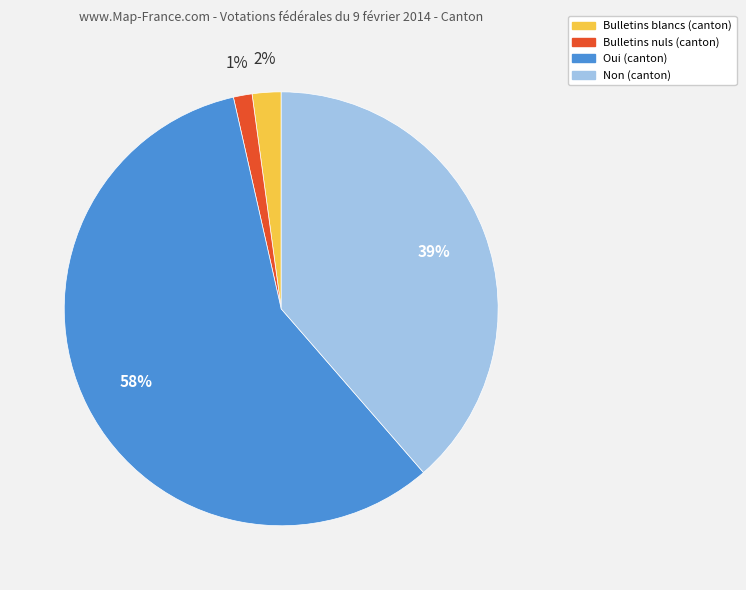

How many segments does this pie chart have?

4